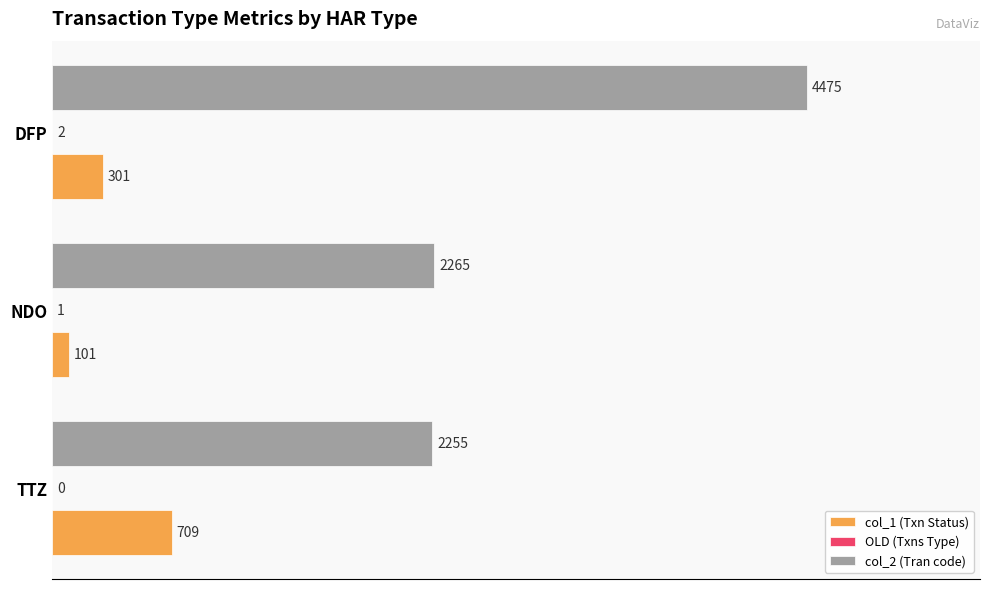

The value of col_2 (Tran code) at DFP is 4475. True or false?

True